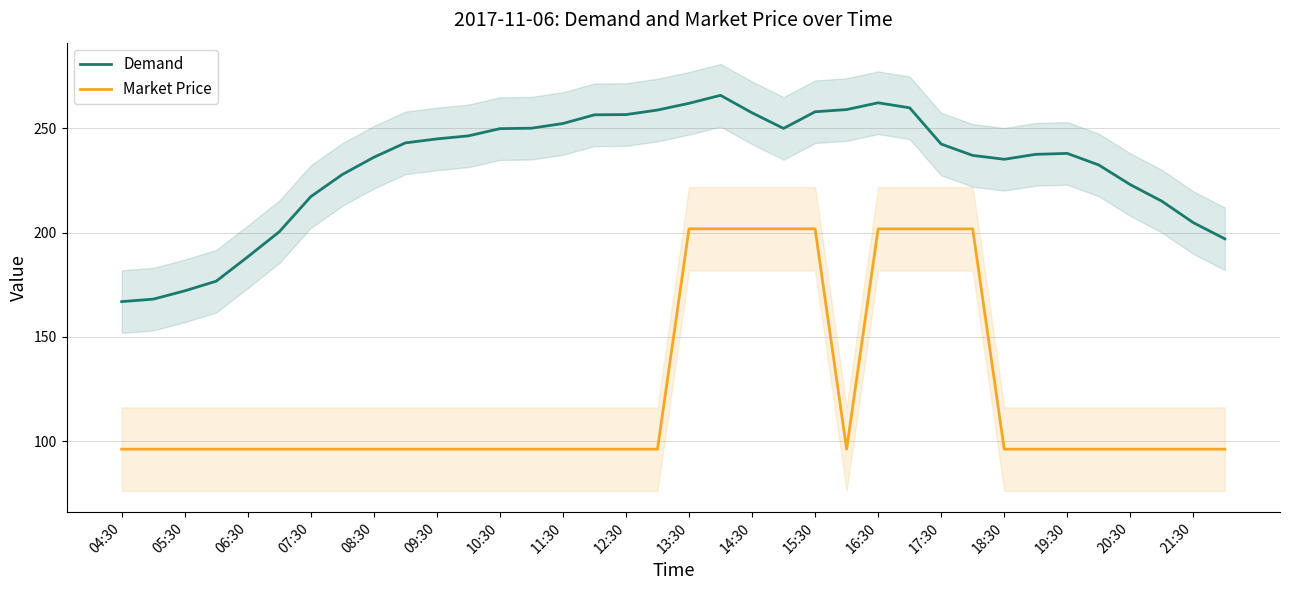

How many interior local peaks does the Demand series have?

3